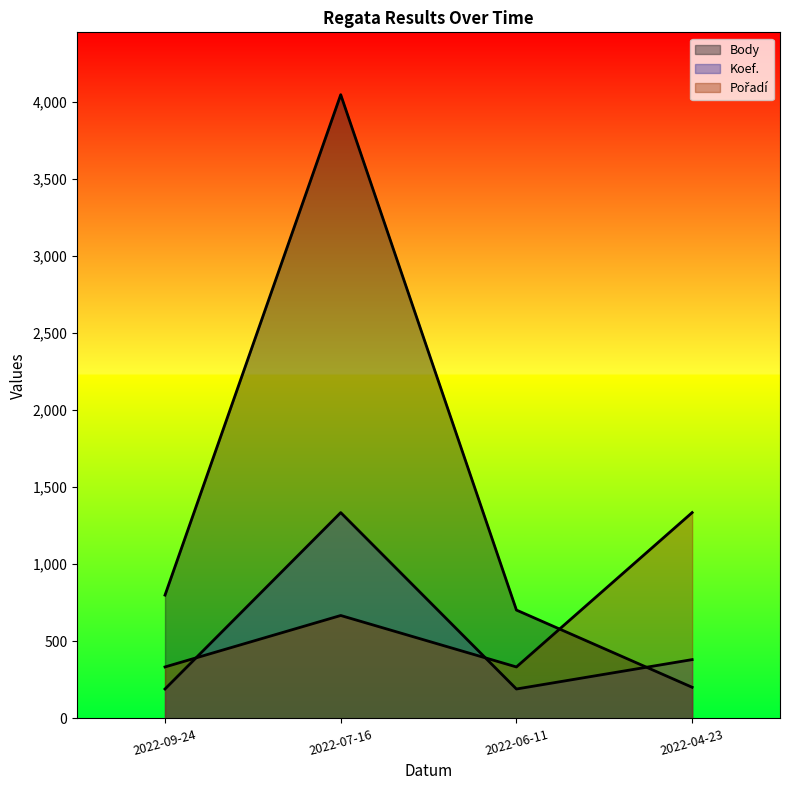

What is the value of the Body point at the 1st from the left?

800.0